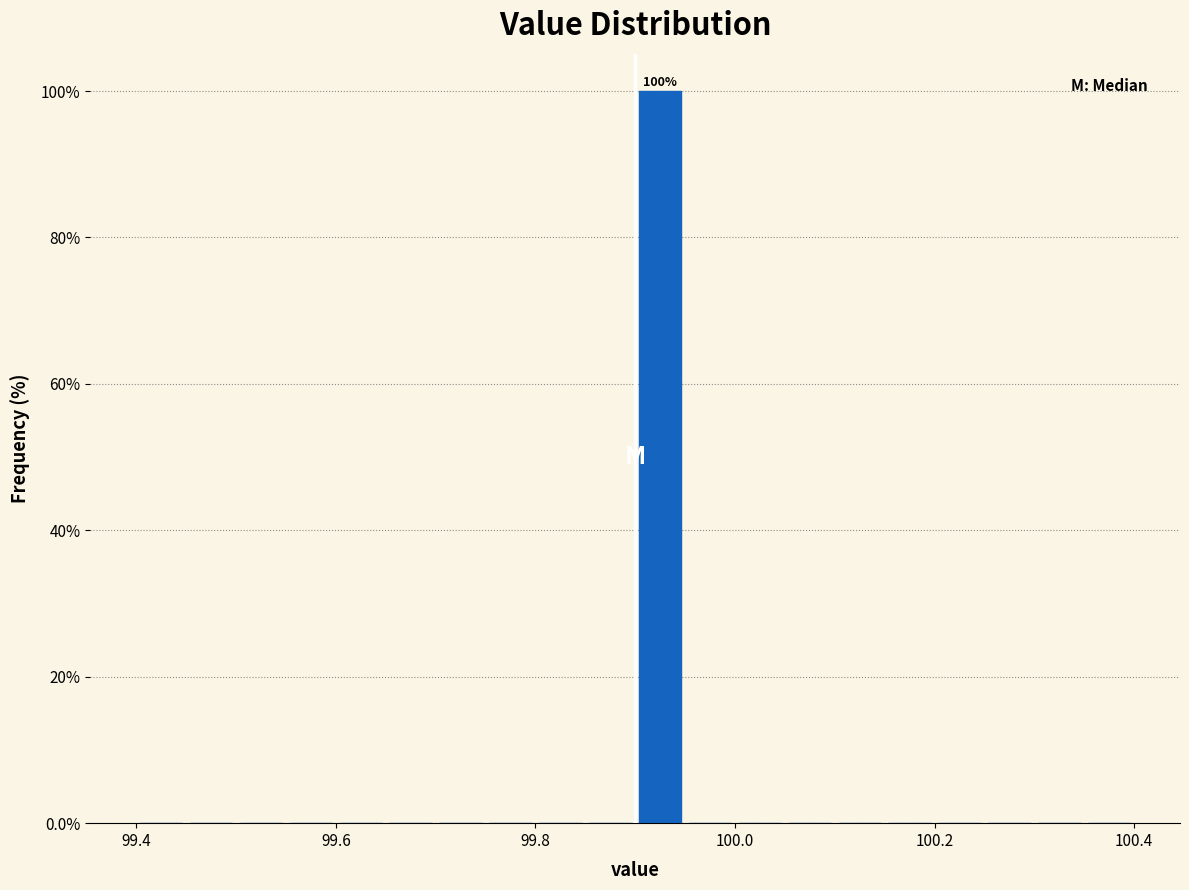

Read against the x-axis, roughly where is the centre of the tallest bar?

99.92